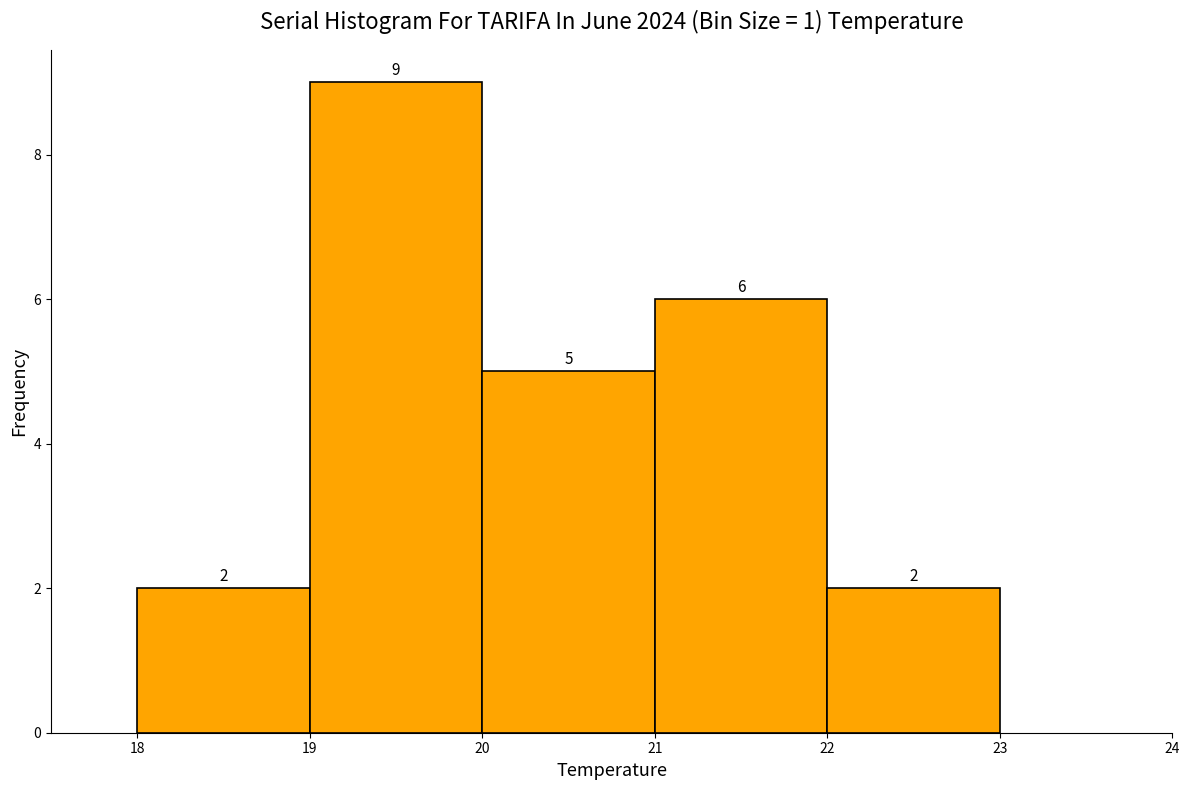

What is the height of the bar covering 19 to 20 on the x-axis?

9